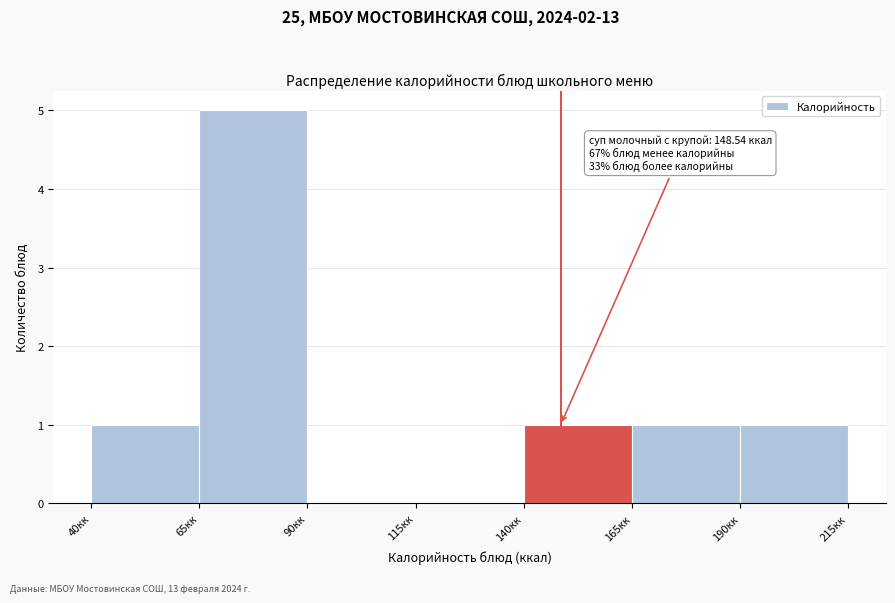

Which range on the x-axis has the tallest bar?

65 to 90